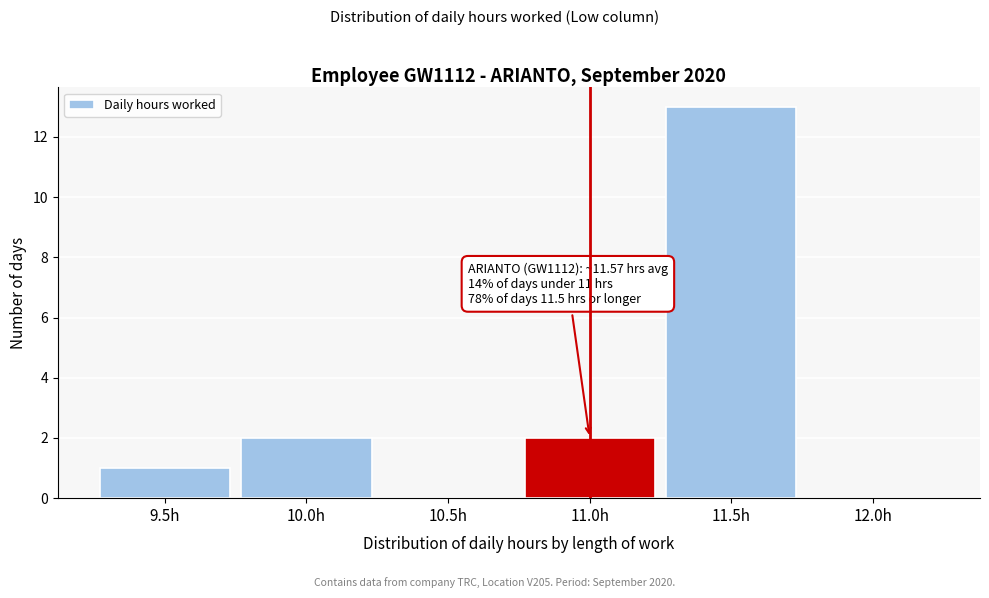

Reading left to right, extract all data points from this chart.

9.5h=1	10.0h=2	10.5h=0	11.0h=2	11.5h=13	12.0h=0